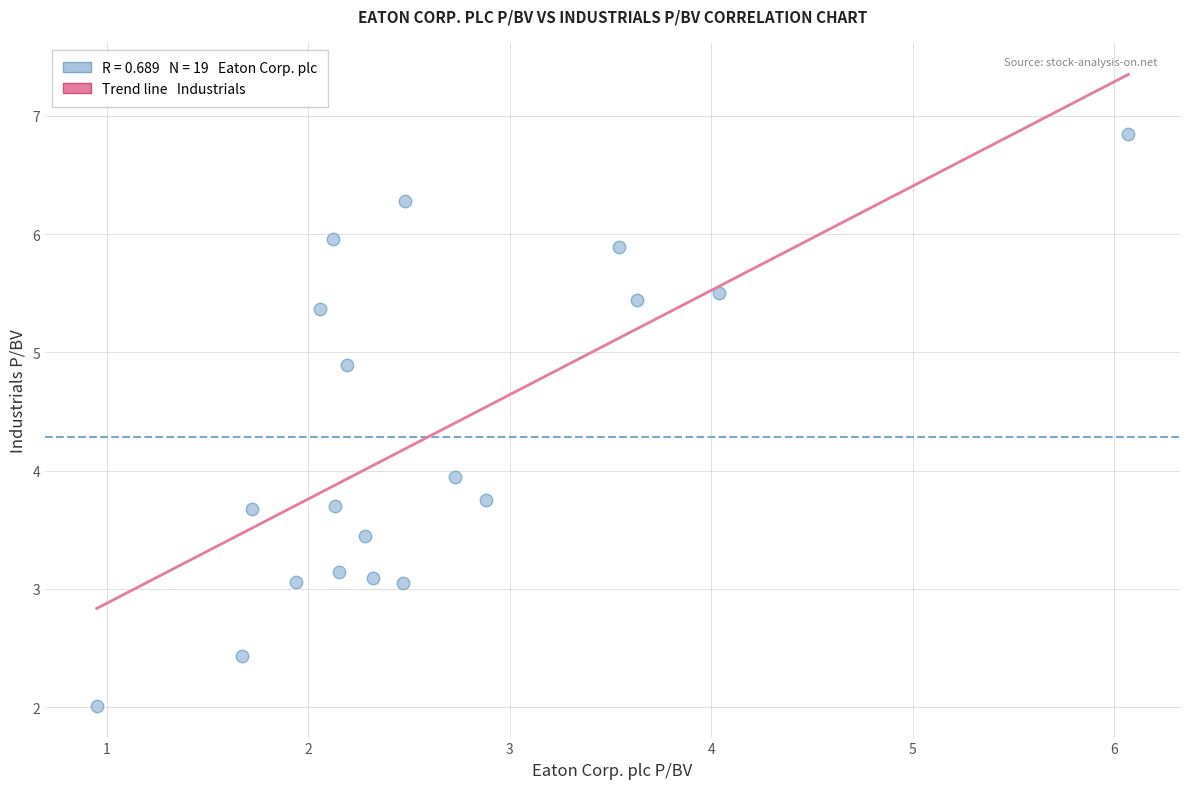

What is the range of Y values (max minus min)?

4.8